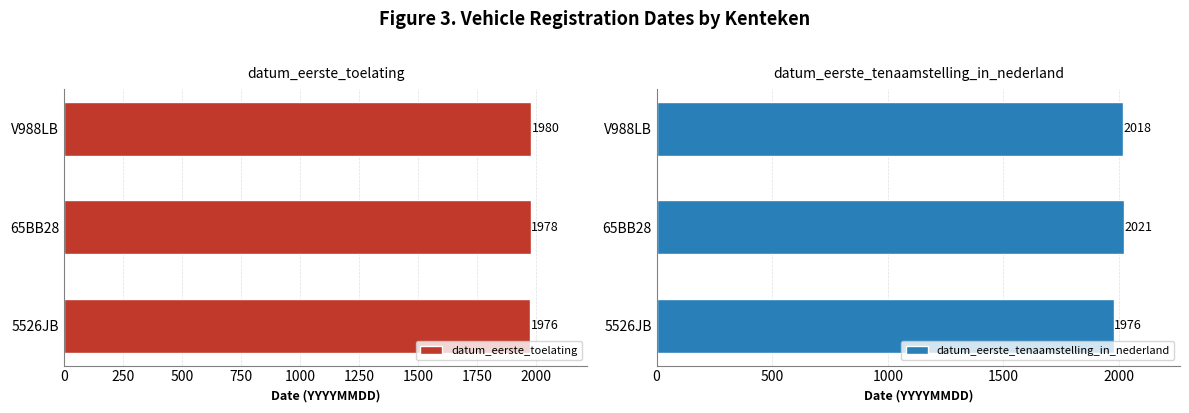

Reading left to right, extract all data points from this chart.

datum_eerste_toelating: 1976	1978	1980
datum_eerste_tenaamstelling_in_nederland: 1976	2021	2018